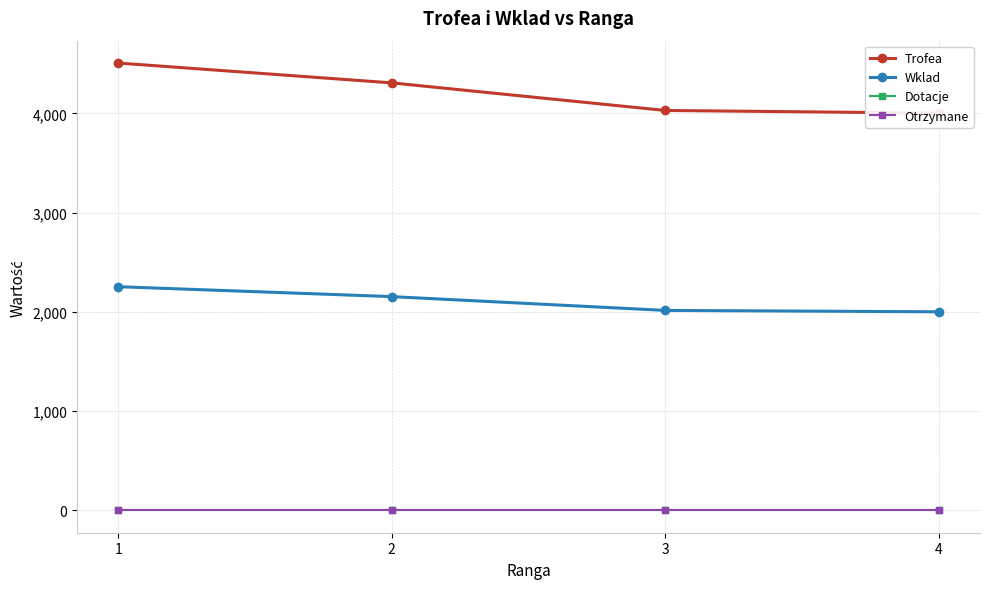

At how many categories does at least one series exceed 3387?

4